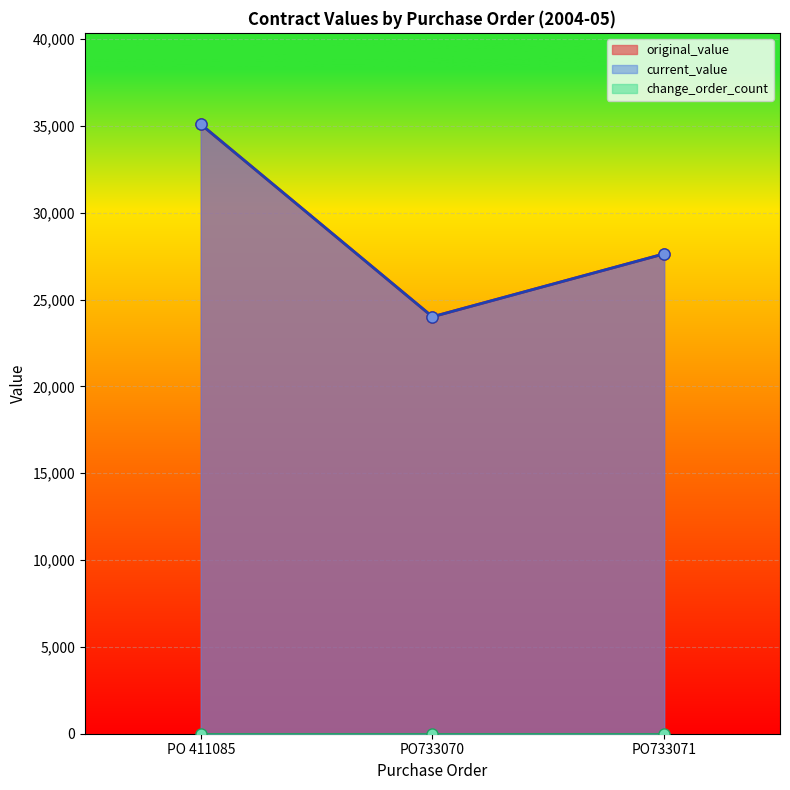

At which category is the sum across all series the highest?

PO 411085